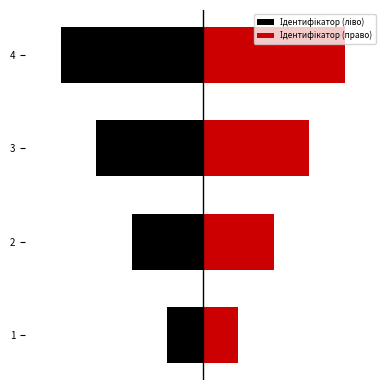

List the series in order of their peak value, lowest first.

Ідентифікатор (ліво), Ідентифікатор (право)